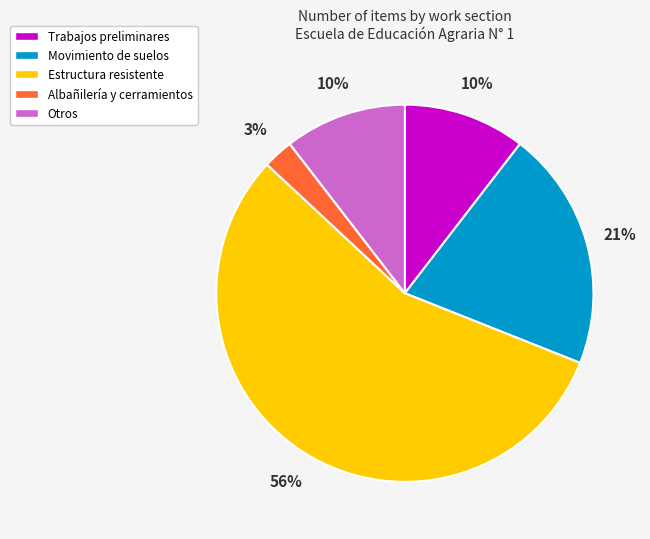

To the nearest percent, what is the combined percentage of Movimiento de suelos and Otros?

31%